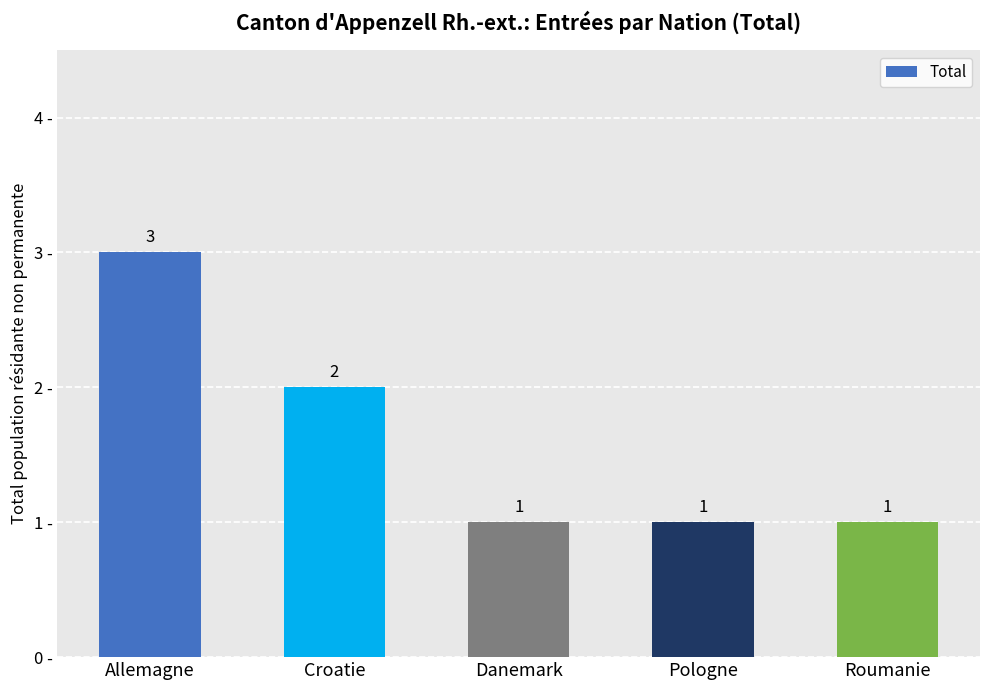

What position from the right is Croatie?

4